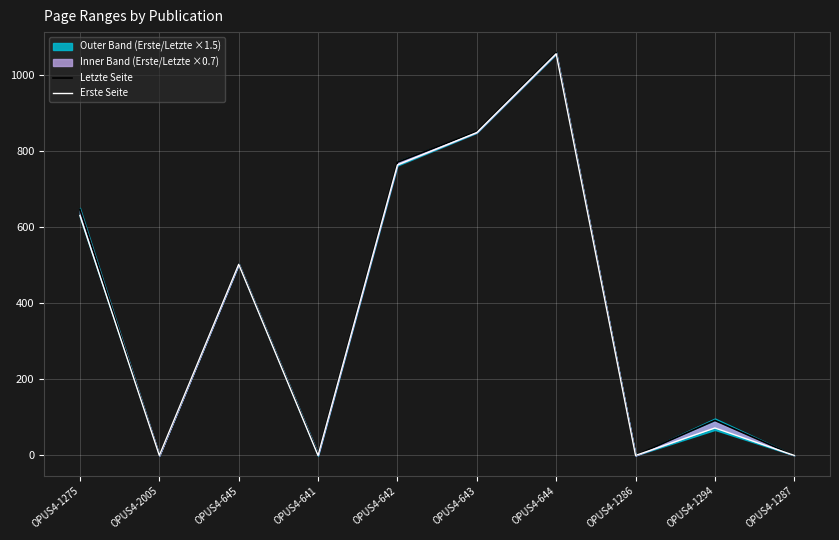

Which has a higher value, OPUS4-1287 or OPUS4-644?

OPUS4-644